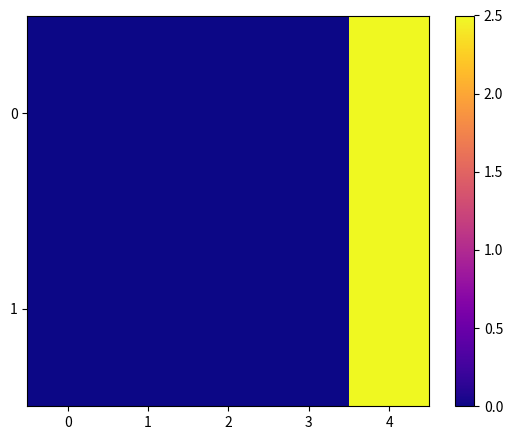

How many series are shown in this chart?

2